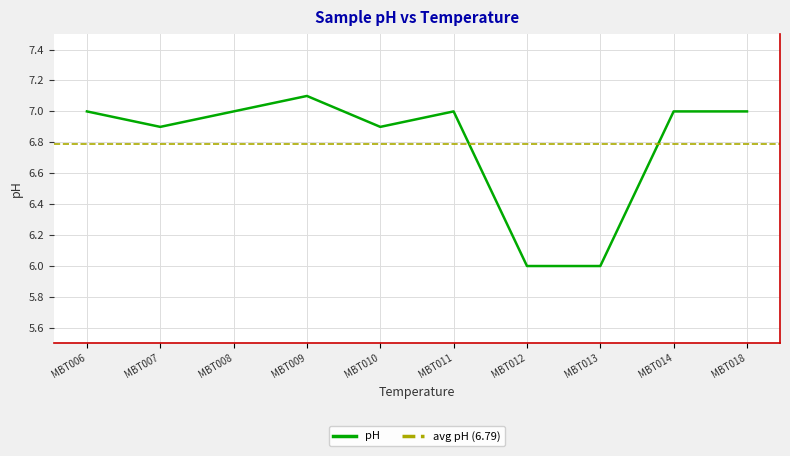

What is the value of the 5th point from the left?

6.9